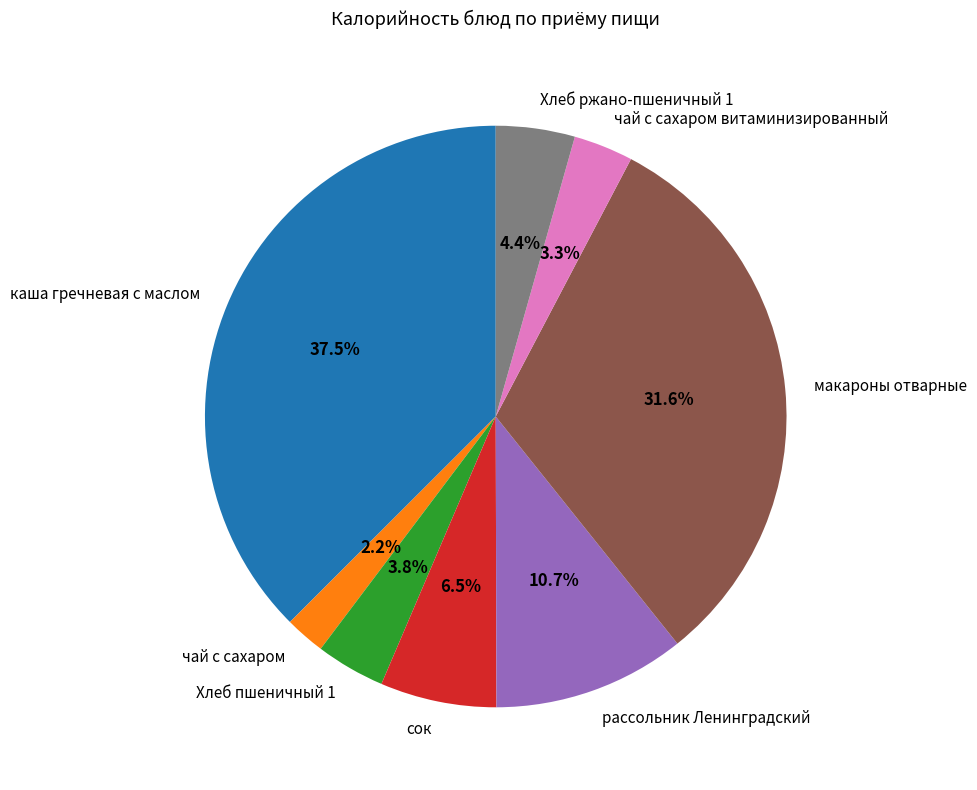

Which slice is the smallest?

чай с сахаром